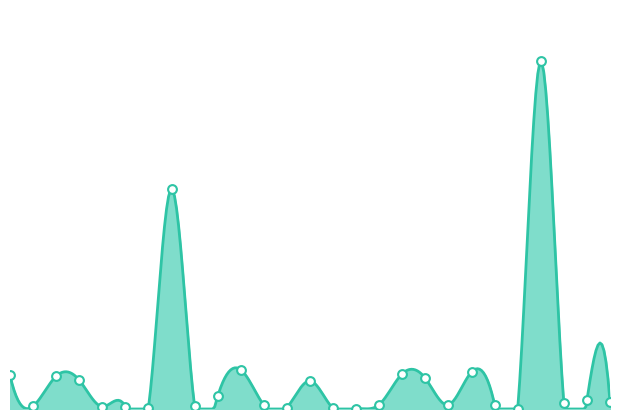

What is the ratio of the value at 2024-02-08 to the value at 2023-12-15?

7.6